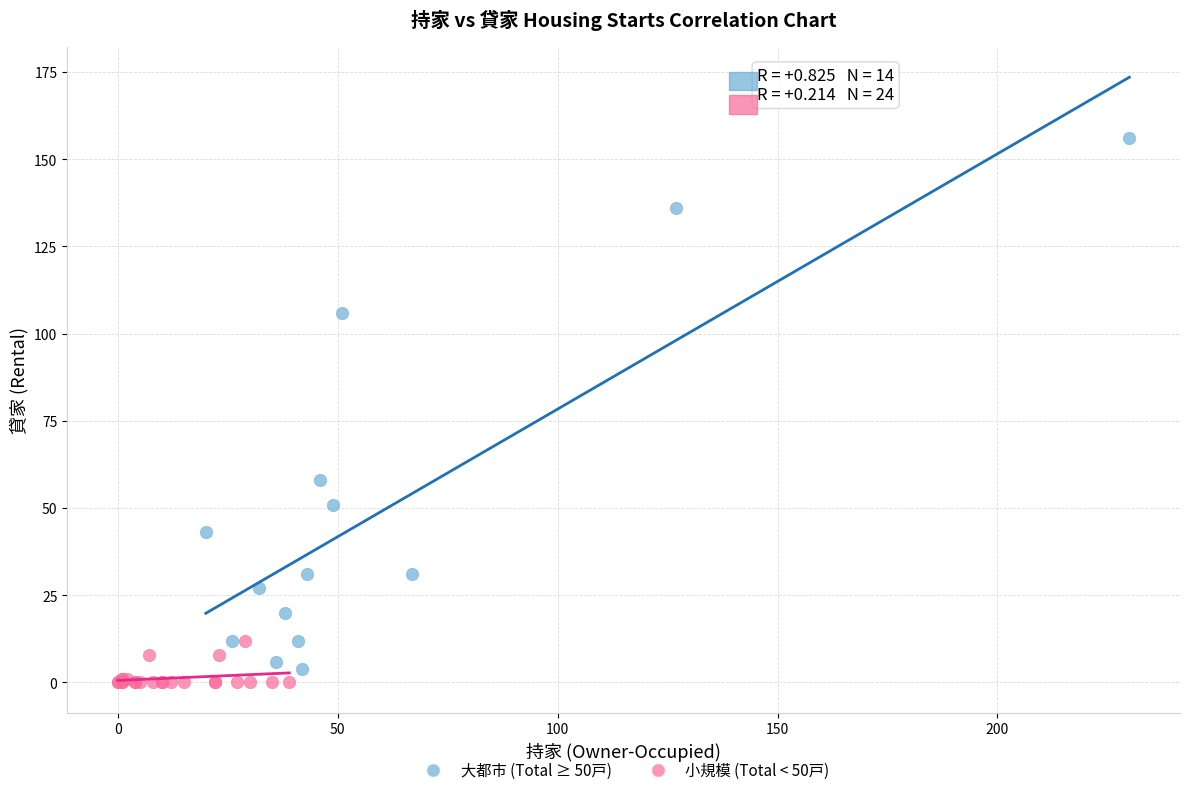

Which series has the largest Y range (max minus min)?

大都市 (Total ≥ 50戸)